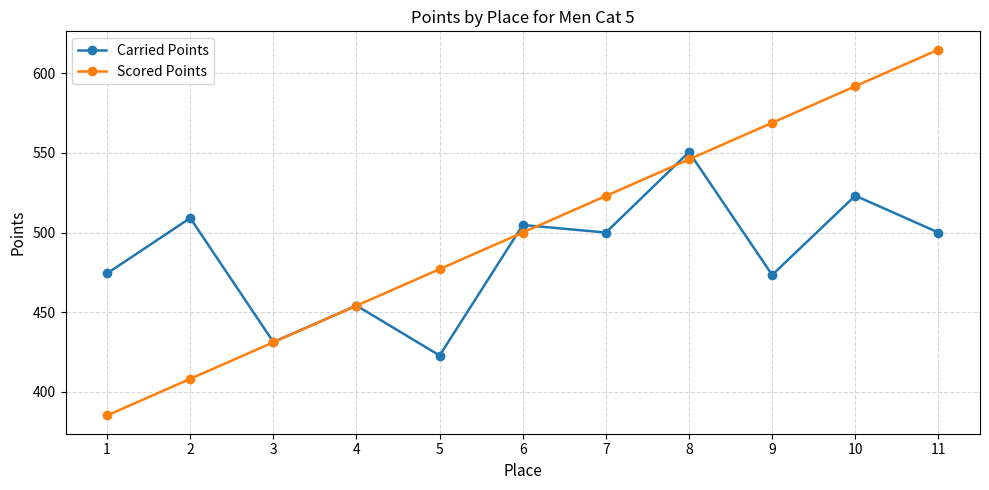

True or false: Scored Points has more than 2 points higher than both neighbors.

False